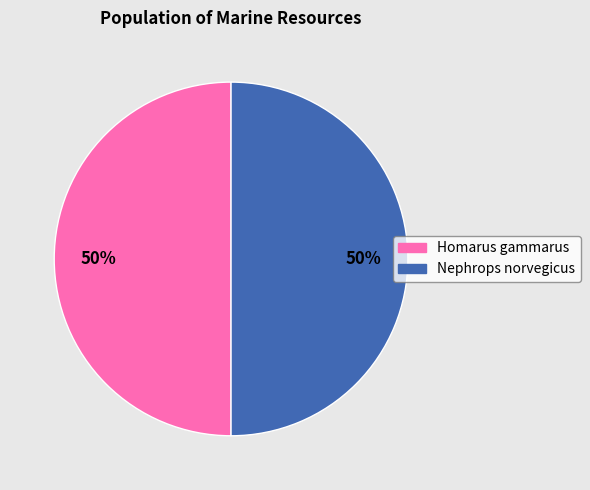

How many slices are in this pie chart?

2